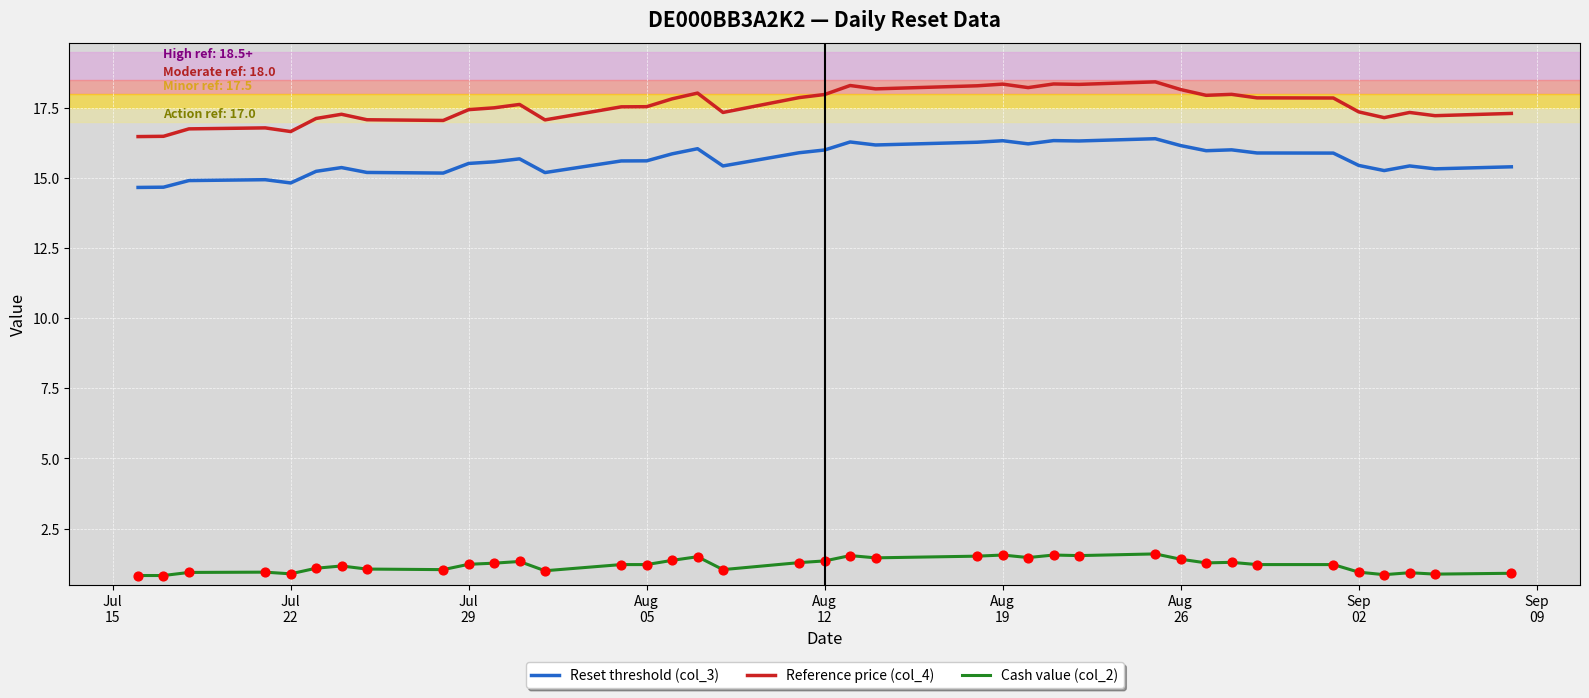

Which series has the widest spread of values?

Reference price (col_4)